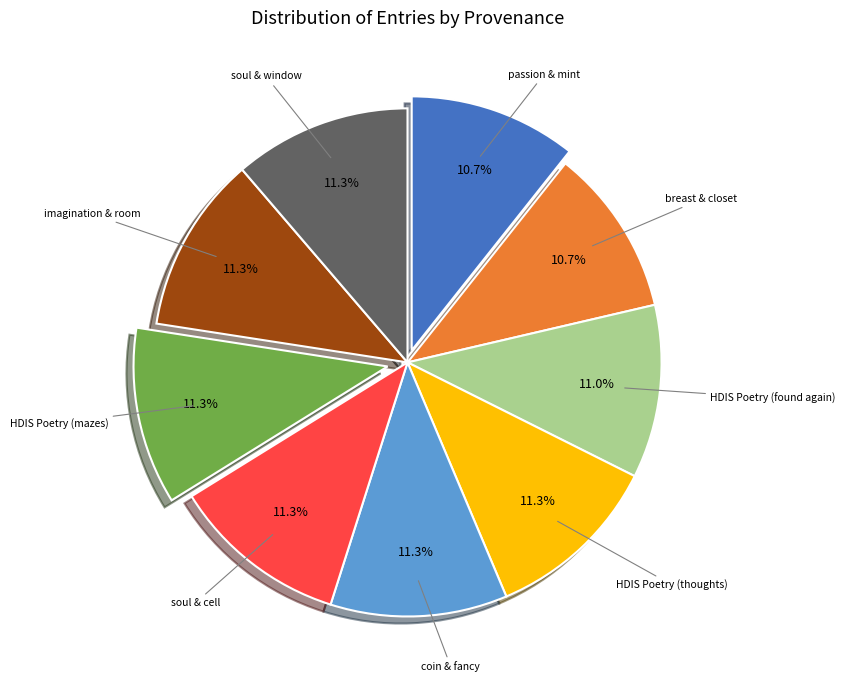

What percentage is NOT represented by coin & fancy?

88.7%